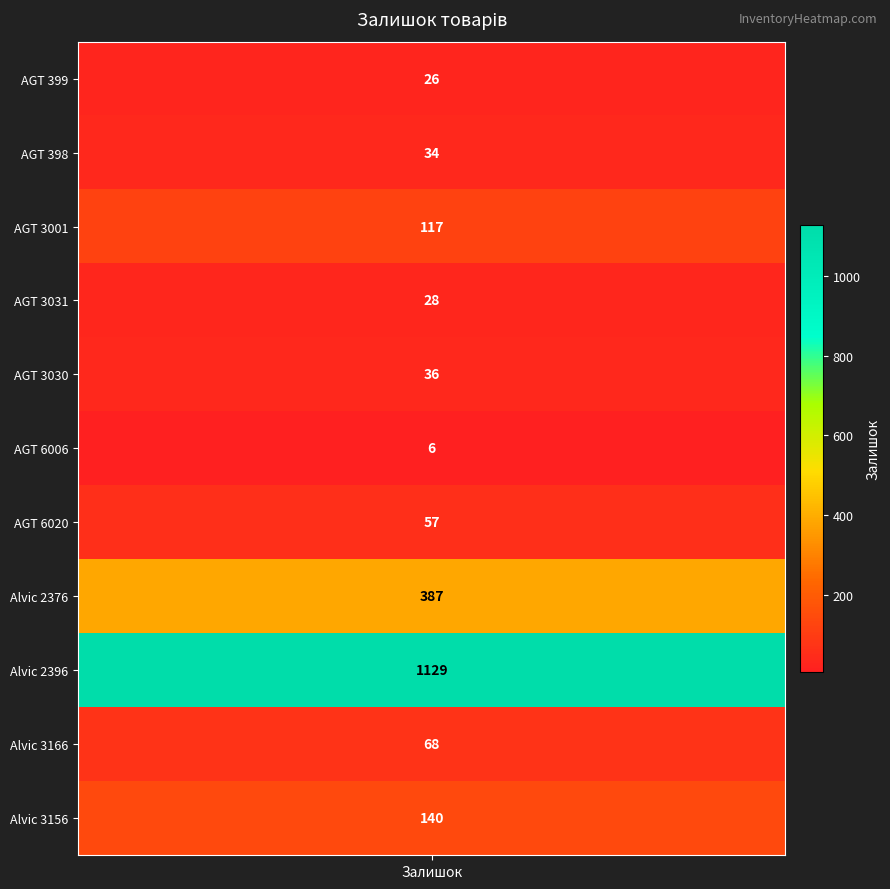

At which category does the chart reach its minimum across all series?

AGT 6006